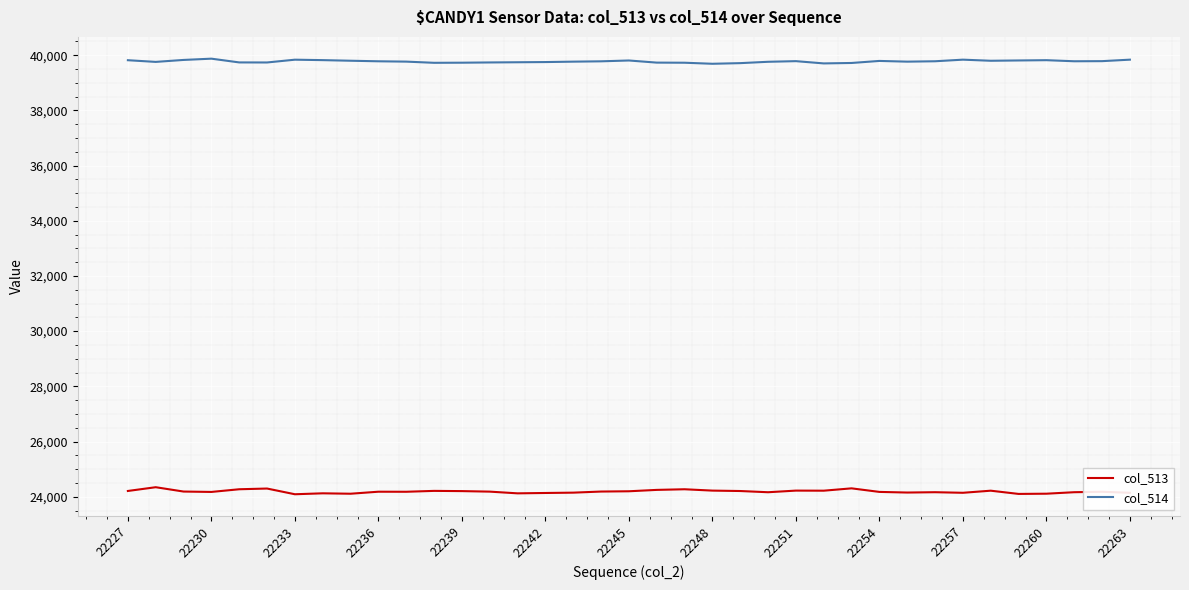

Does the chart display data point markers on the line(s)?

No